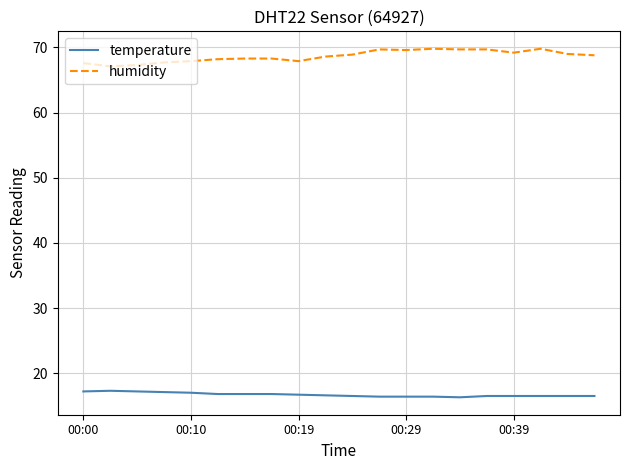

What is the sum of all temperature values?

334.0